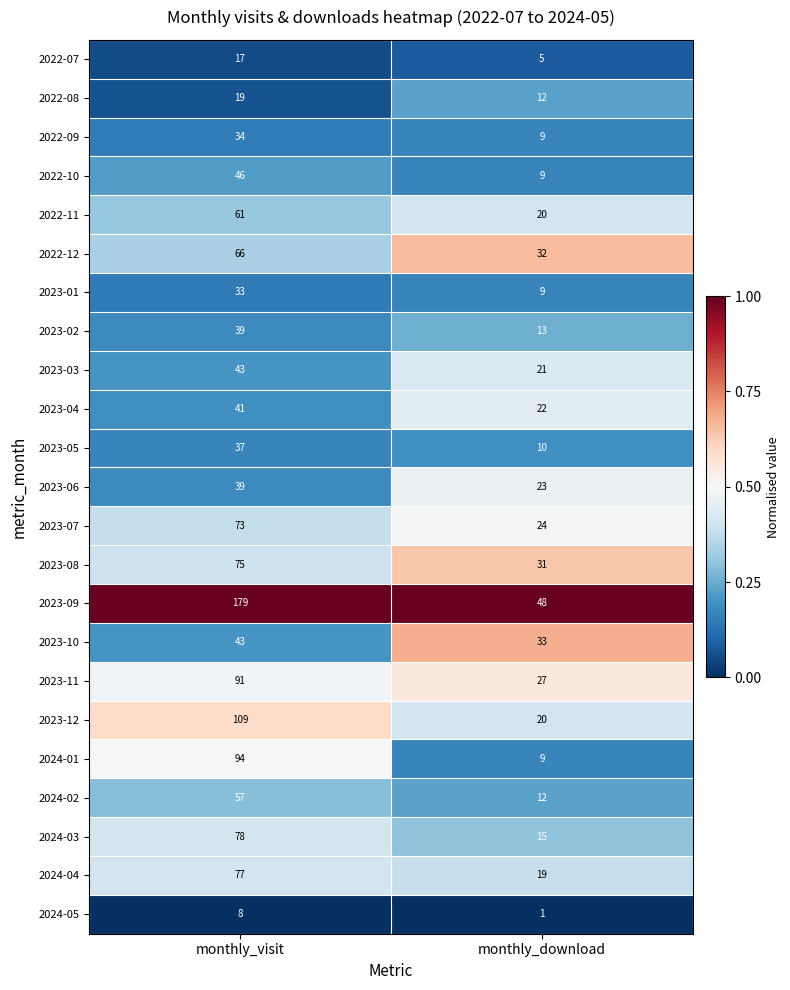

How many categories are shown in the chart?

2